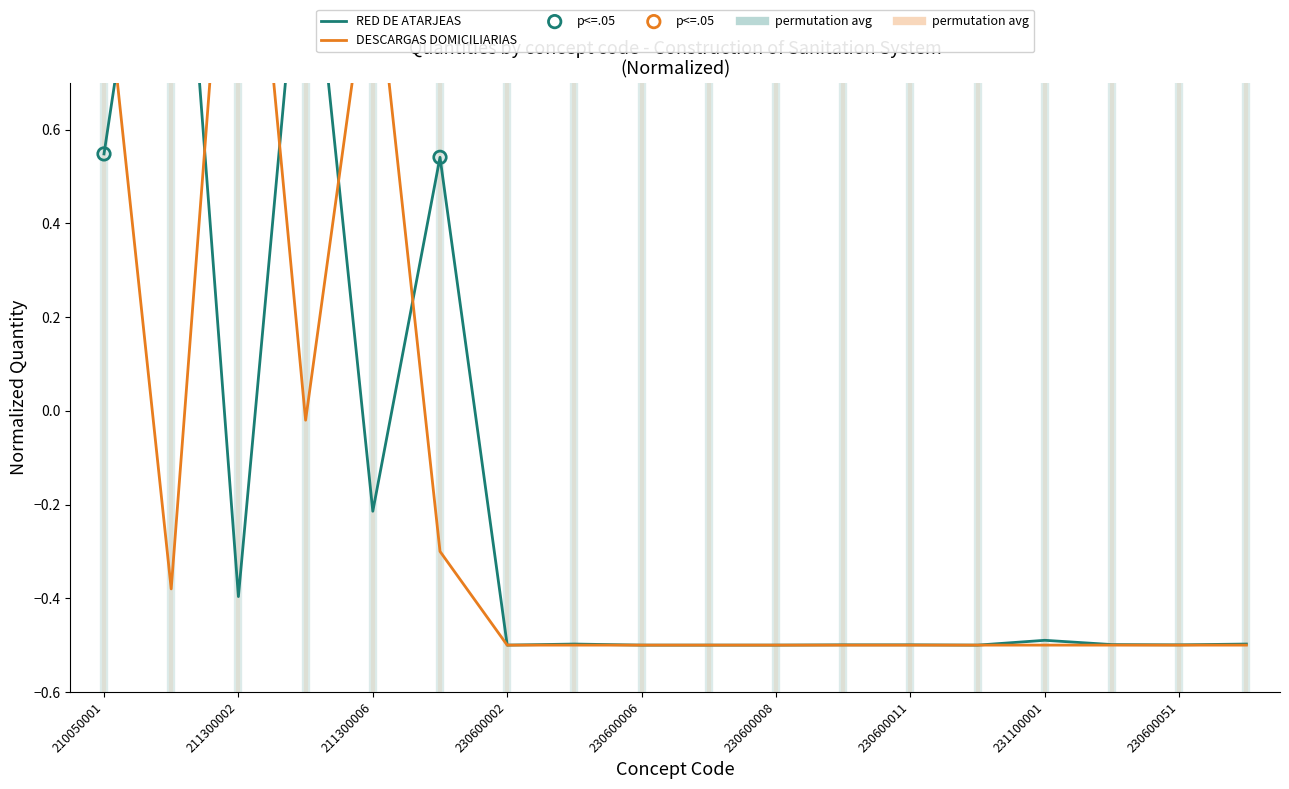

At how many categories does at least one series exceed 0?

6